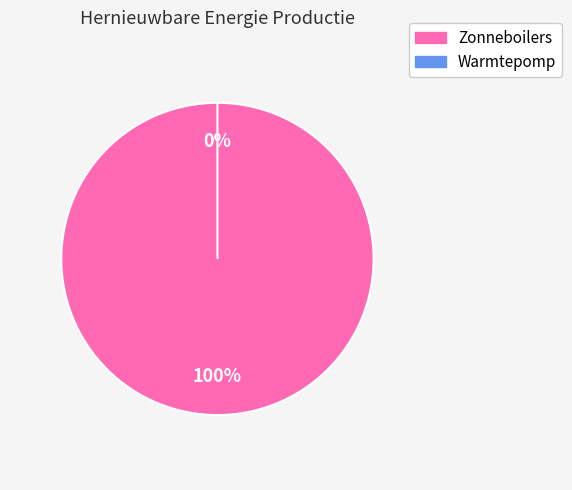

How much of the chart is everything except Warmtepomp?

100.0%